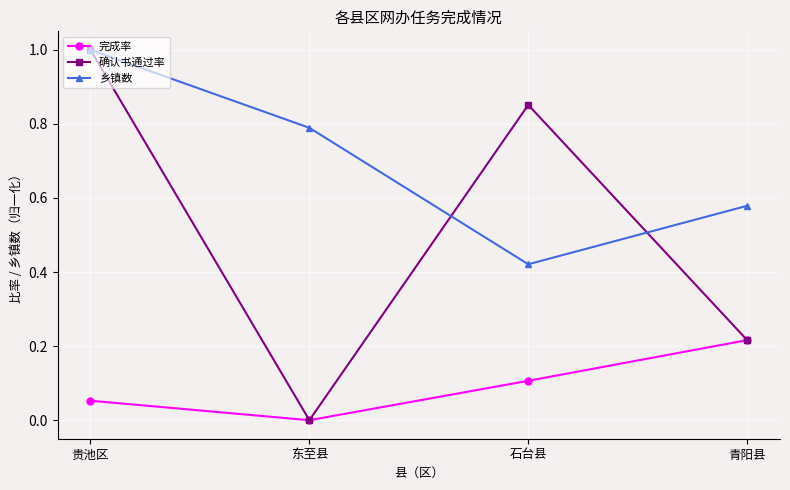

How many data points does each series have?

4